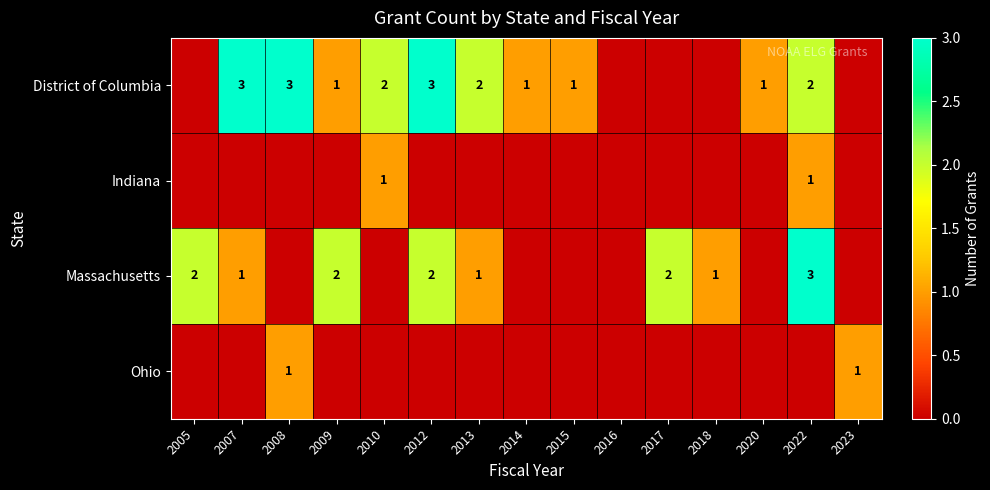

Is the value of Massachusetts at 2007 greater than the value of District of Columbia at 2007?

No